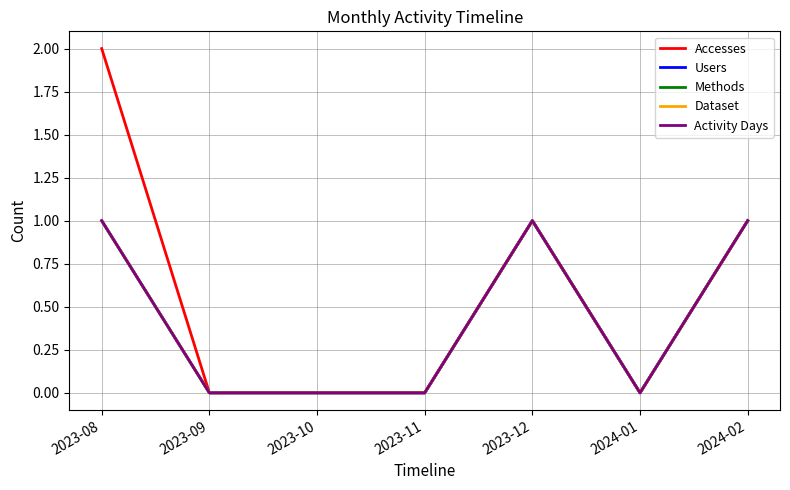

Does the chart display data point markers on the line(s)?

No